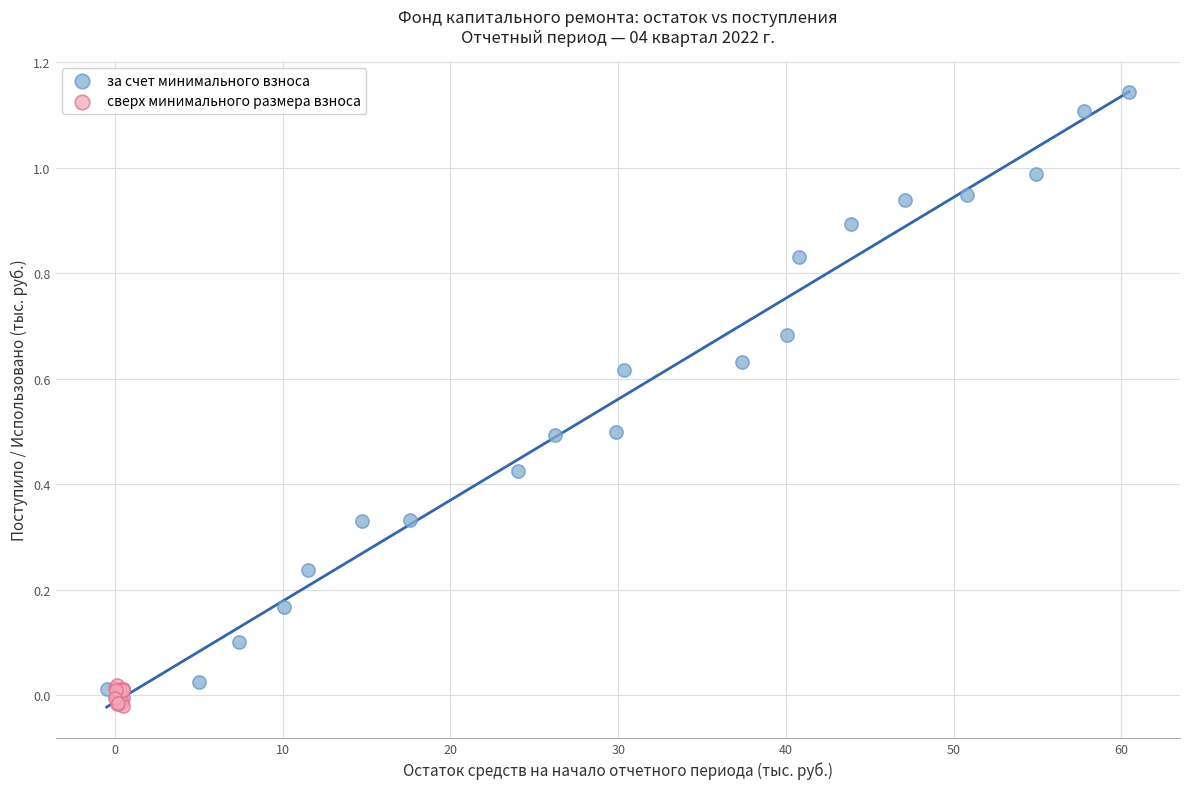

Which series has the widest spread of Y values?

за счет минимального взноса